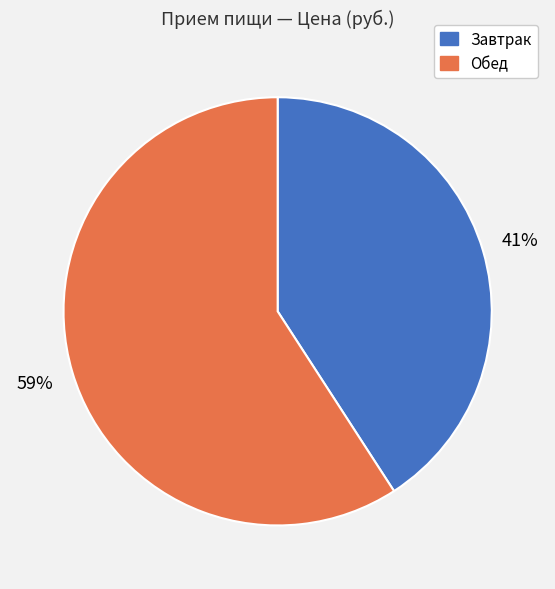

To the nearest percent, what portion does Завтрак represent?

41%